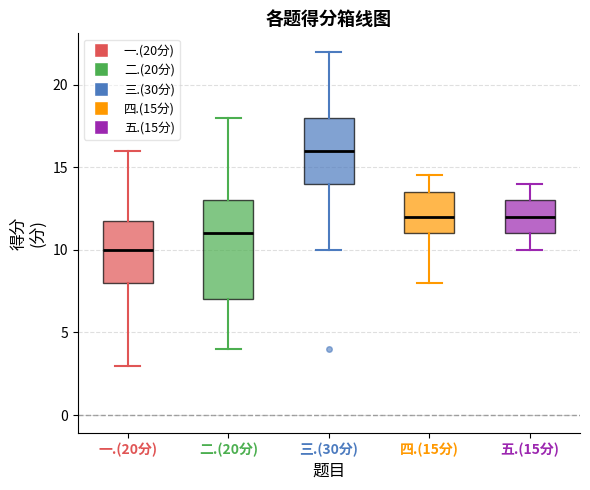

Where does the median line of the box for 五.(15分) sit on the y-axis? The values are not printed on the chart, so give them approximately, as read against the axis.

12.0